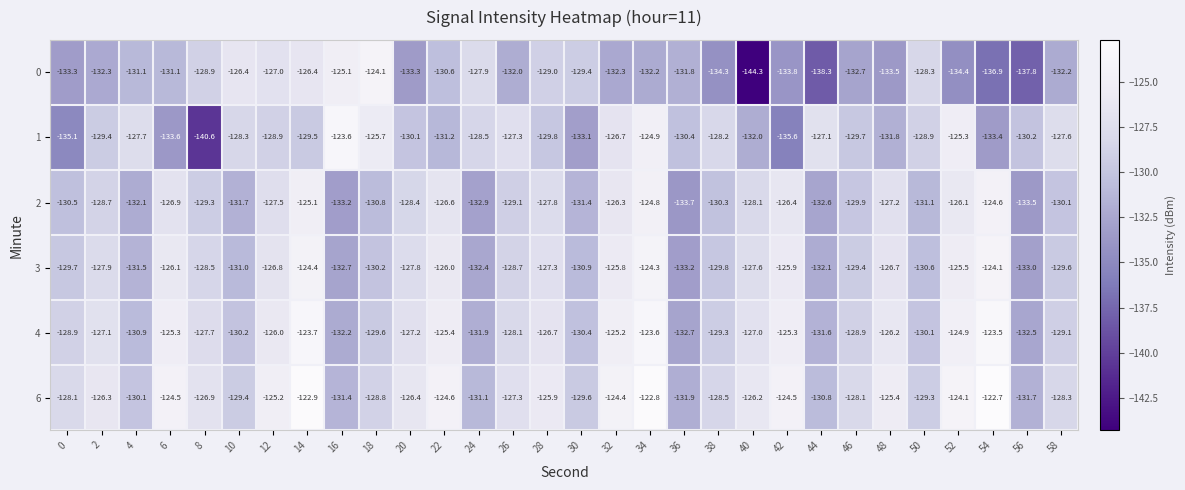

Which label corresponds to the smallest value in the chart?

40